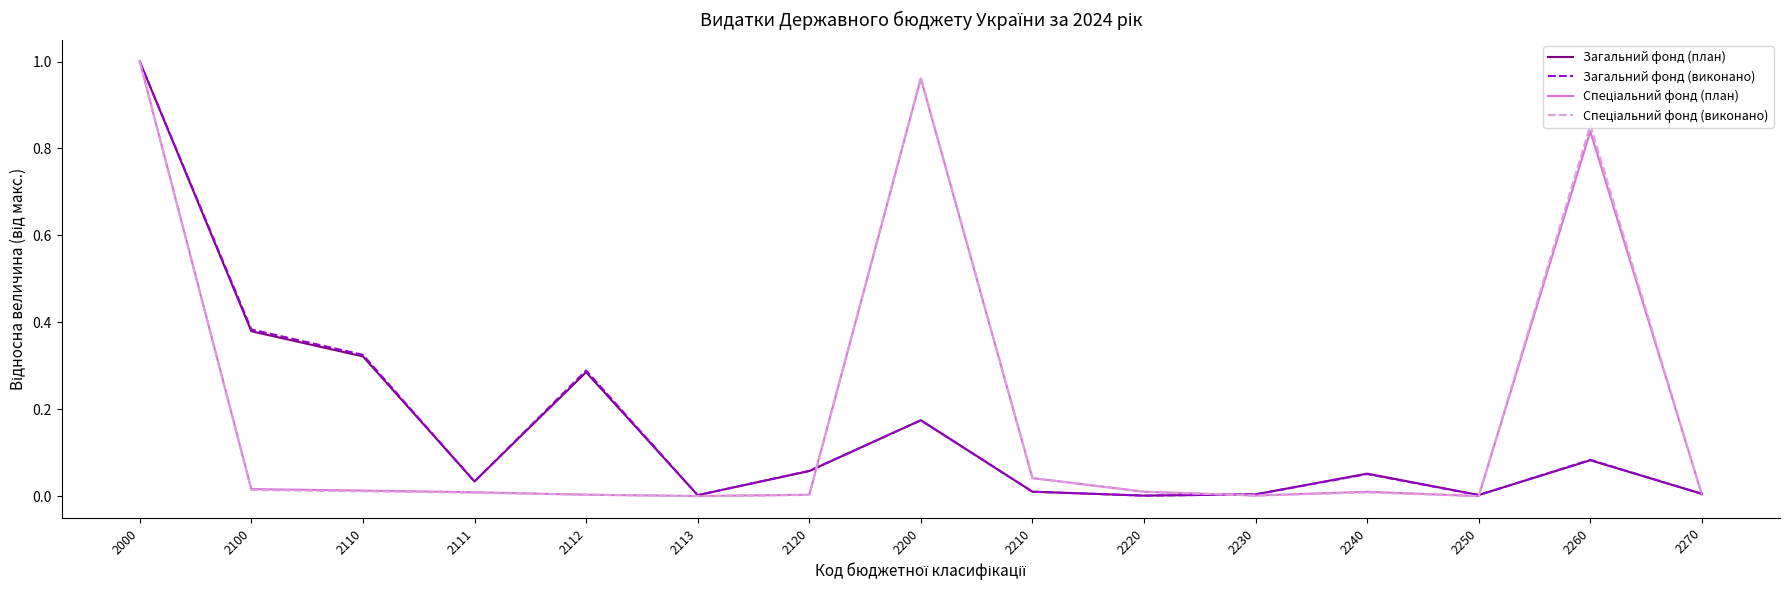

At which label is Спеціальний фонд (виконано) closest to 0?

2113